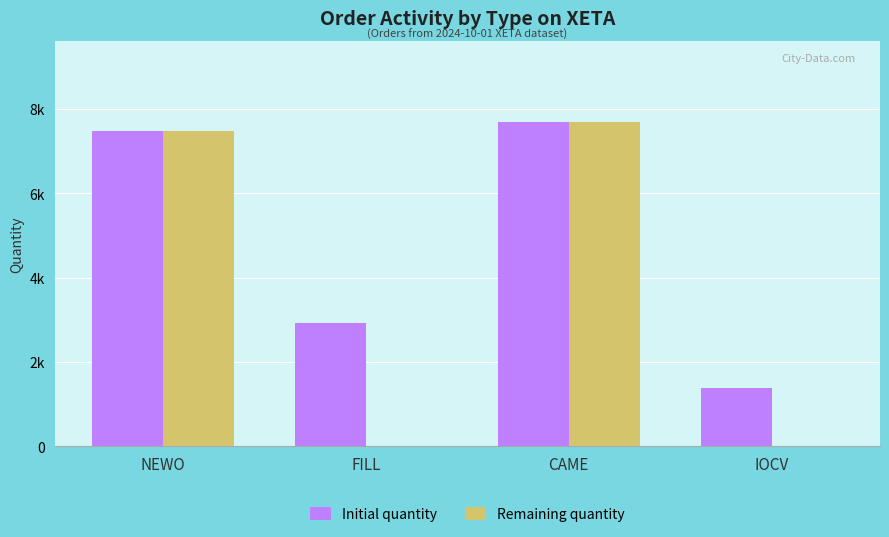

What are all the series names shown in the legend?

Initial quantity, Remaining quantity